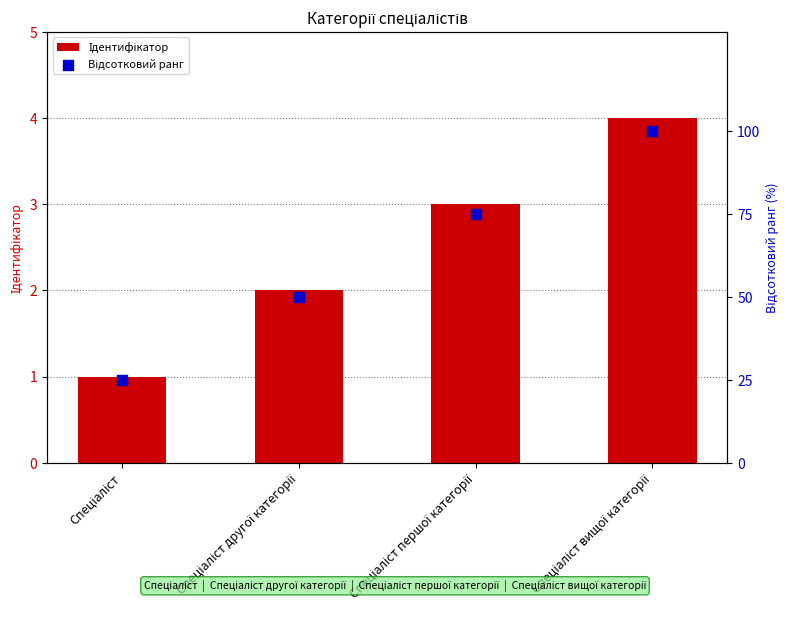

At how many categories does at least one series exceed 72?

2